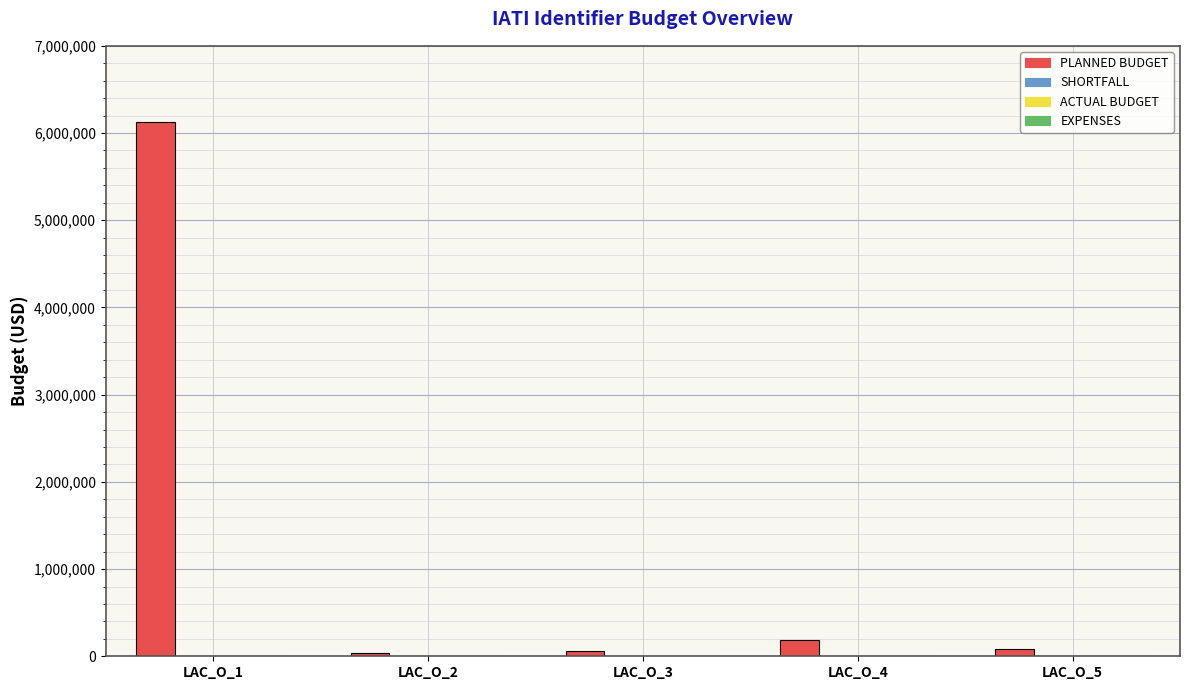

What is the average value?

1301107